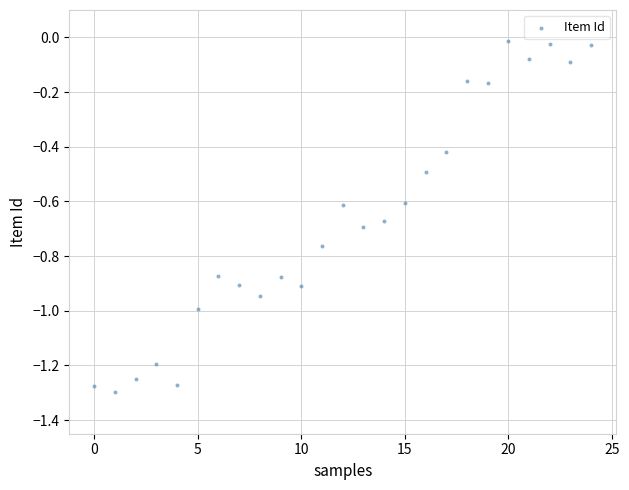

What is the range of Y values (max minus min)?

1.3